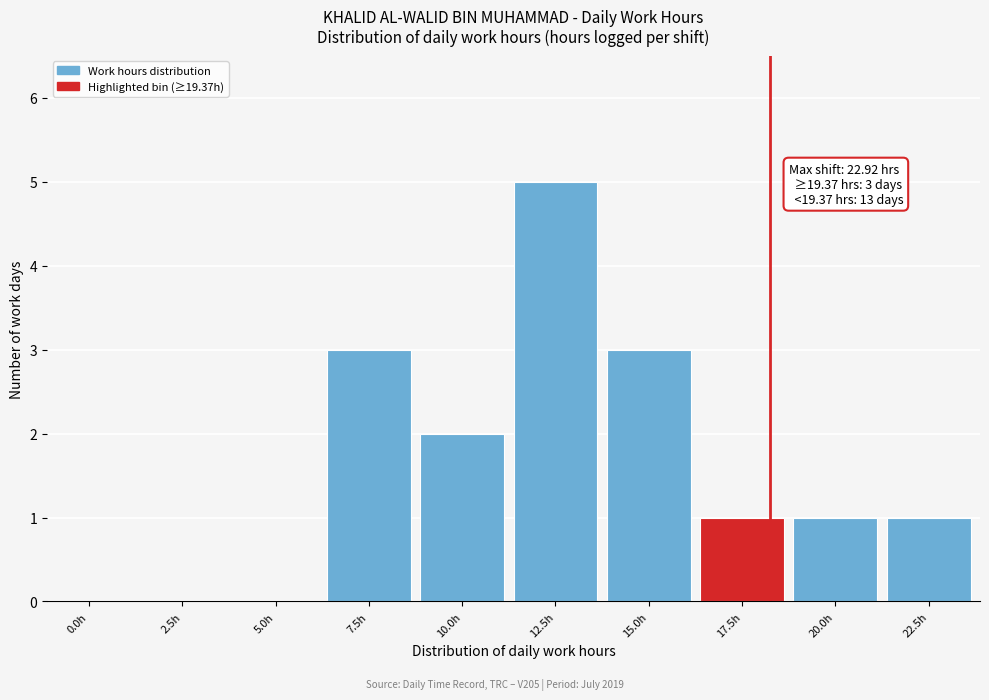

Reading left to right, extract all data points from this chart.

0.0h=0	2.5h=0	5.0h=0	7.5h=3	10.0h=2	12.5h=5	15.0h=3	17.5h=1	20.0h=1	22.5h=1